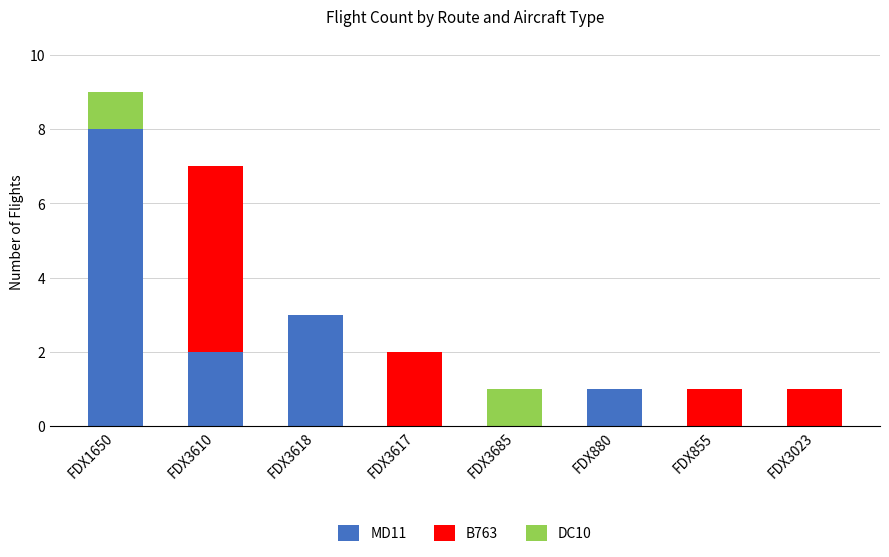

Is it true that MD11 equals 2 at FDX3685?

False